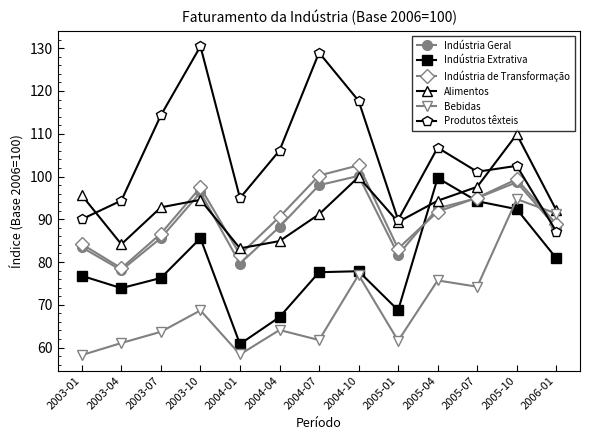

What is the smallest value displayed?

58.3